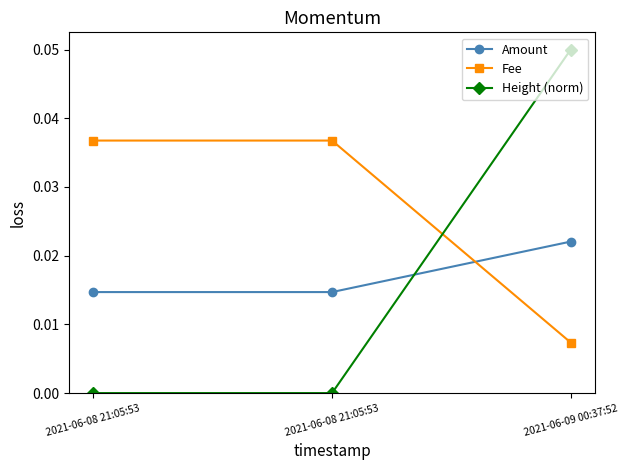

What is the label of the 3rd point from the left?

2021-06-09 00:37:52